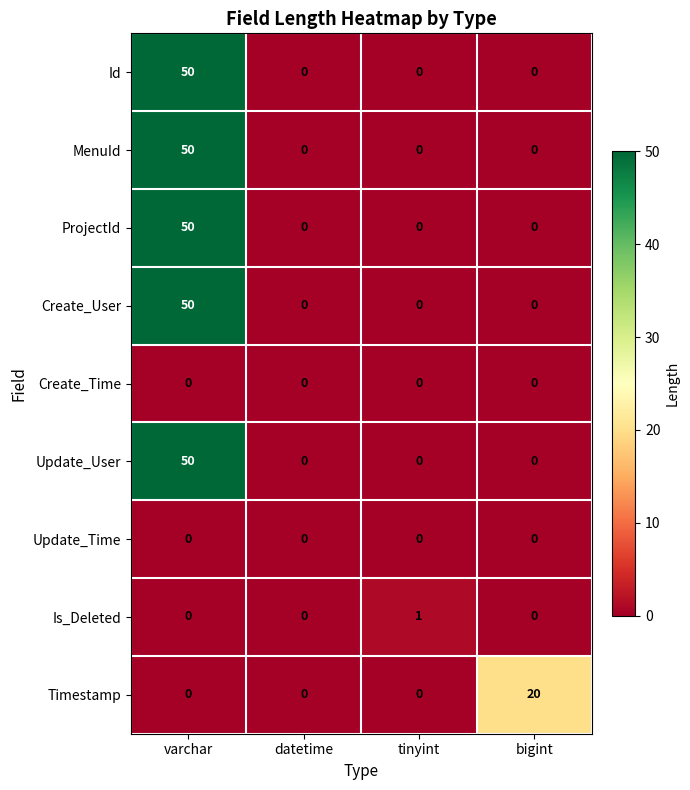

Which series changed the most between datetime and tinyint?

Is_Deleted